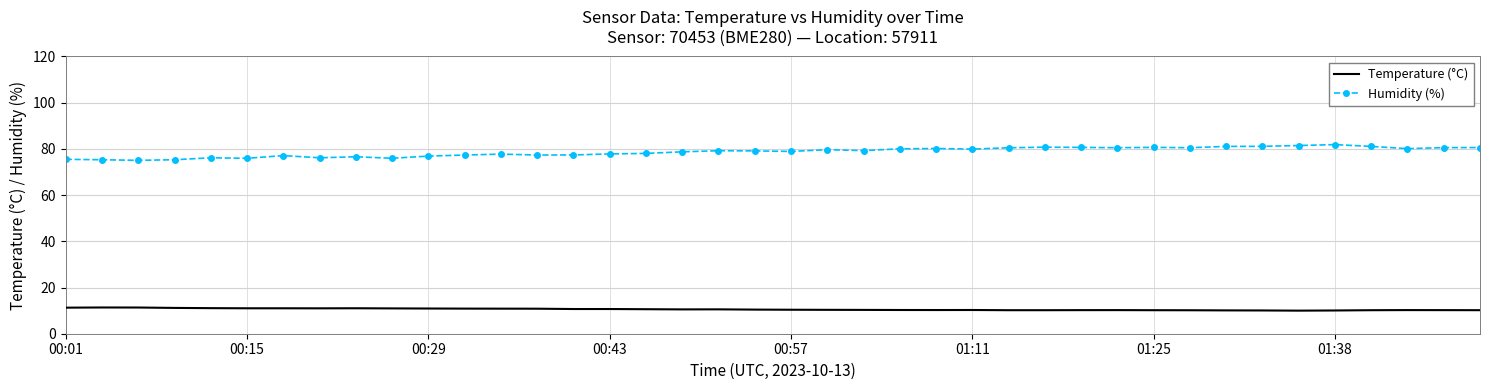

True or false: Temperature (°C) and Humidity (%) intersect in this chart.

False